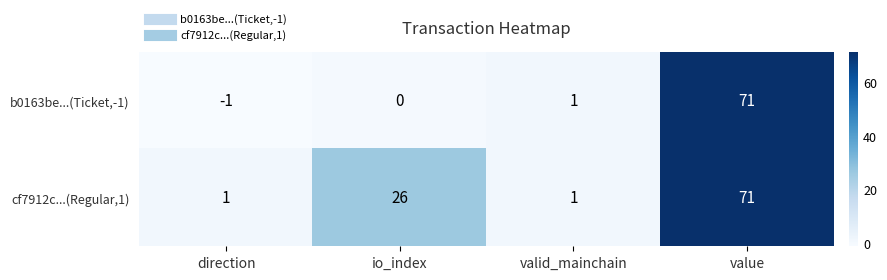

What is the greatest value displayed?

71